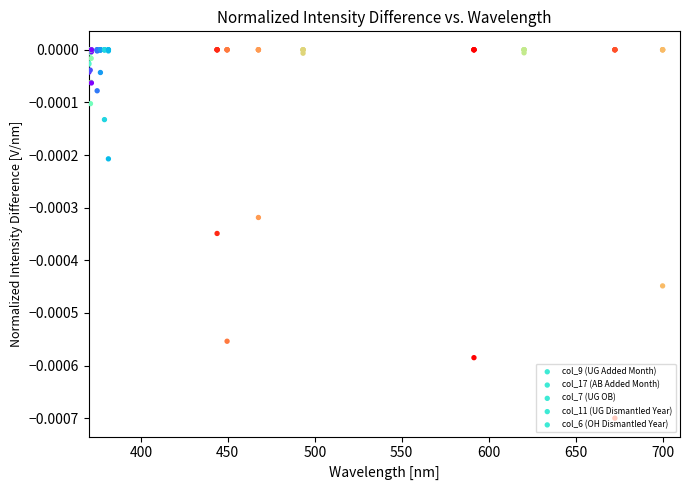

Which series has the widest spread of Y values?

col_7 (UG OB)